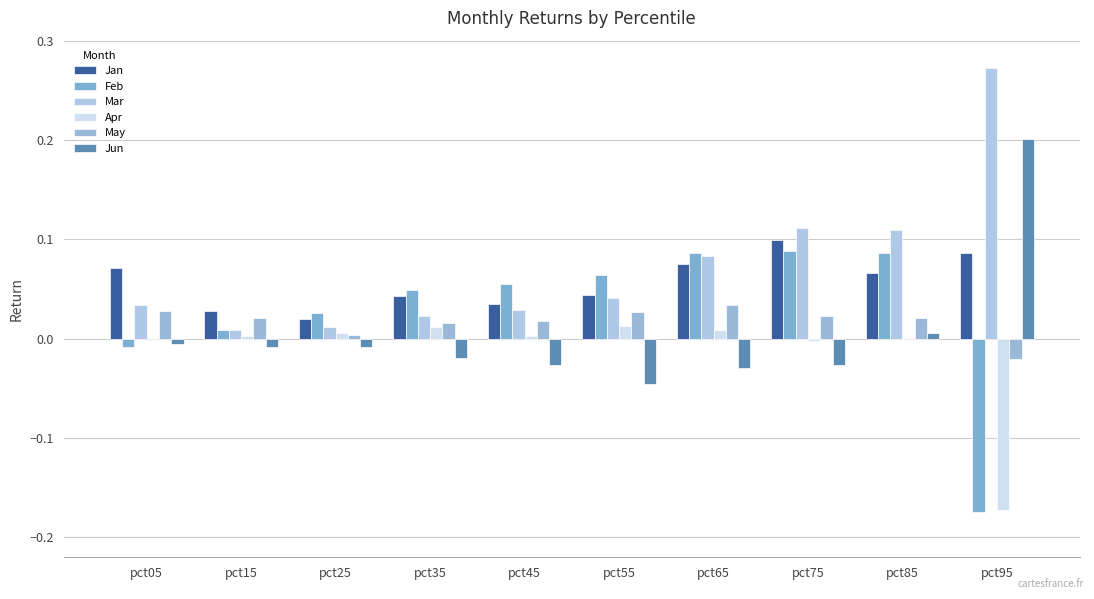

What is the total value across all series at pct15?

0.1